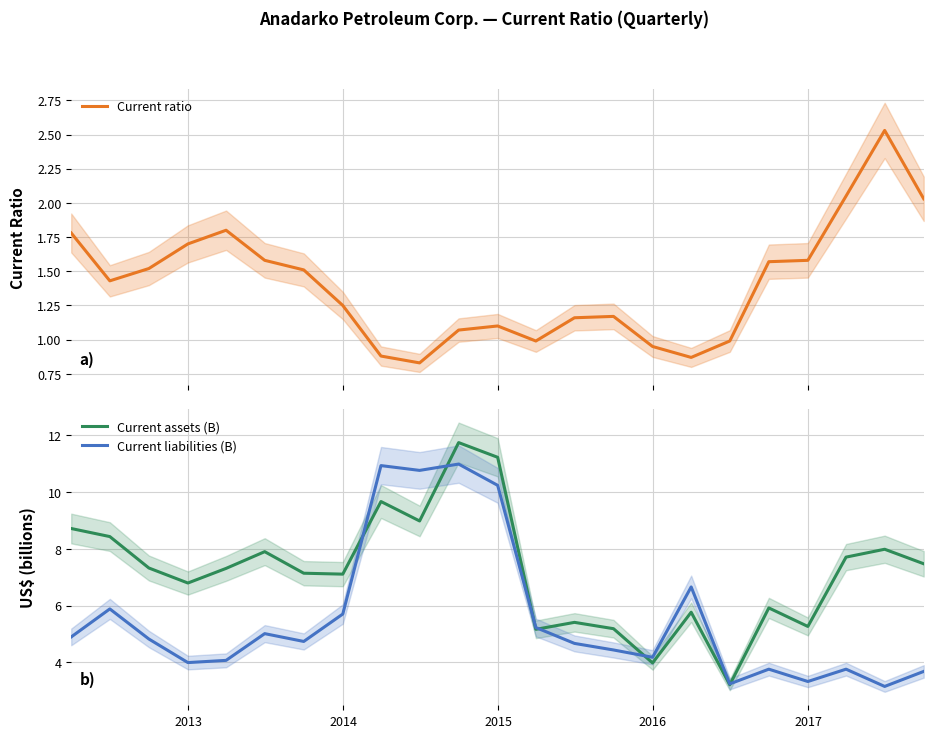

Rank the series by their average value, from highest to lowest.

Current assets (B), Current liabilities (B), Current ratio